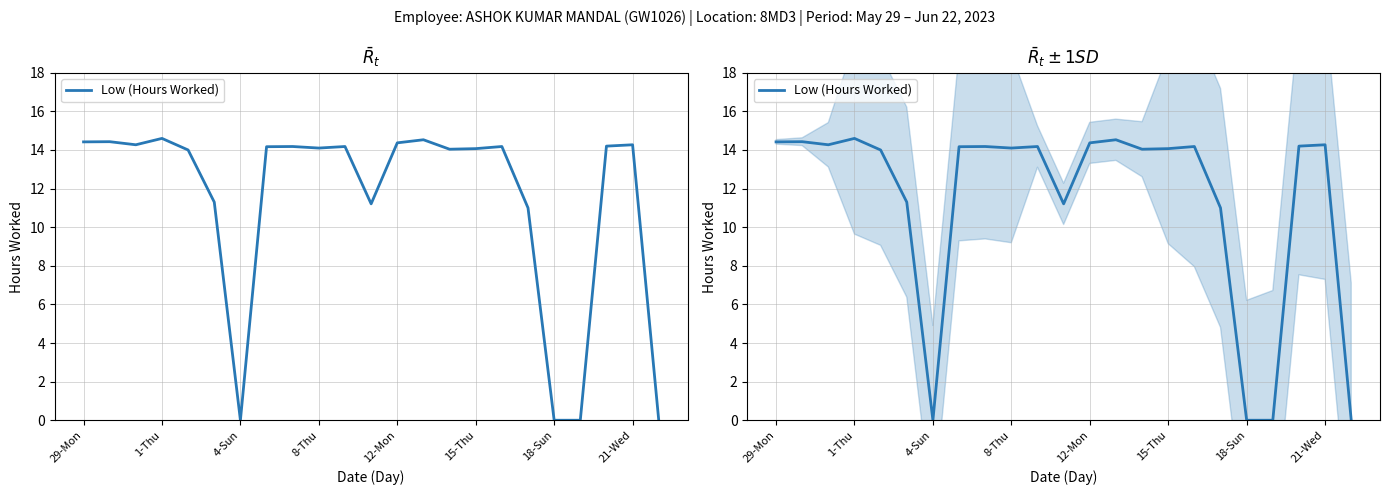

What is the average value?

11.4